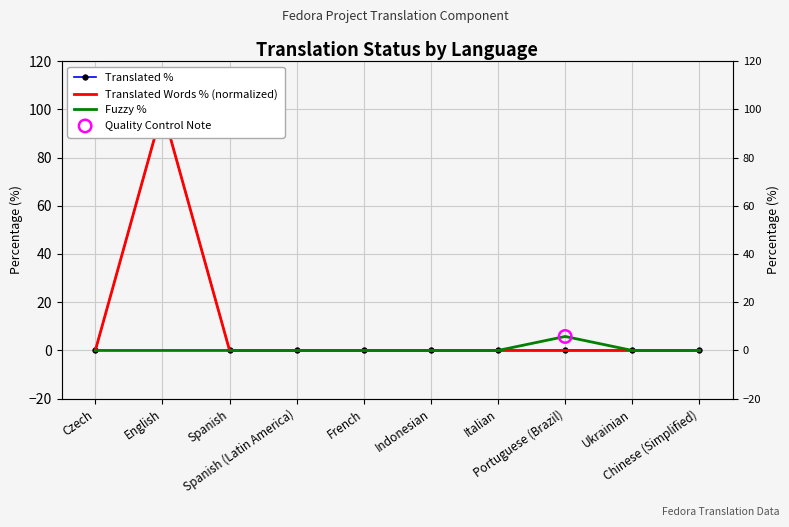

Which series contains the lowest Y value?

Translated %